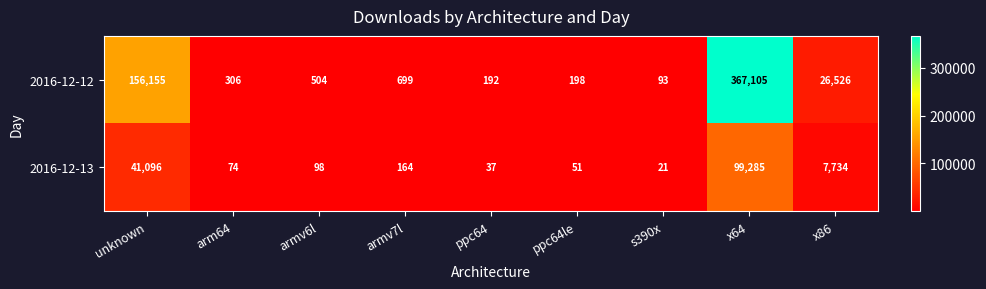

What is the total value across all series at ppc64le?

249